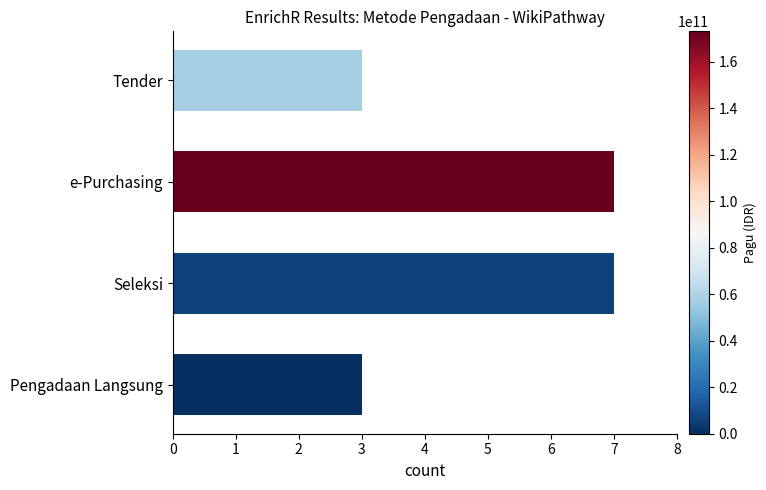

How many bars are there in total?

4